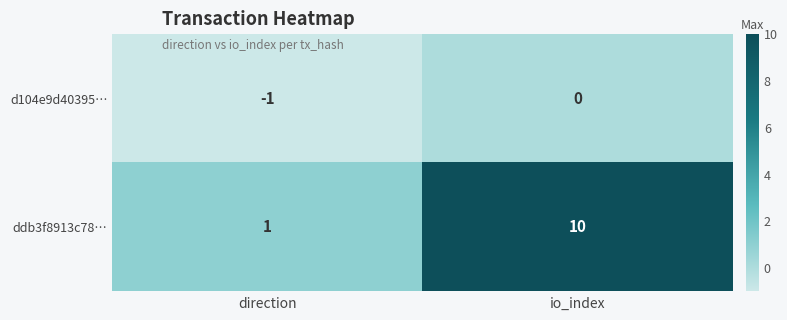

List the series in order of their peak value, lowest first.

d104e9d40395…, ddb3f8913c78…